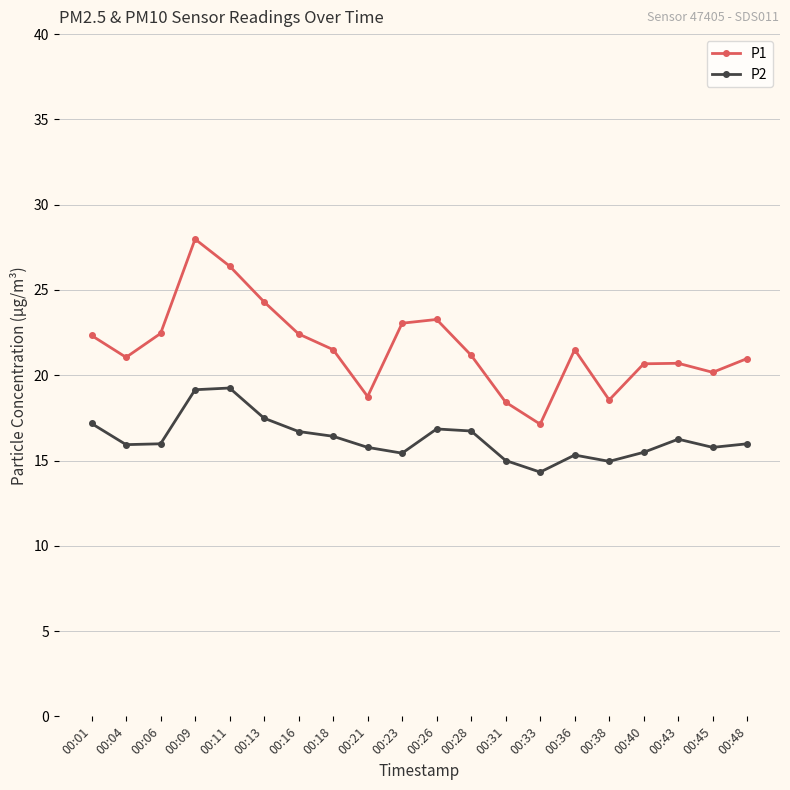

Which label corresponds to the largest value in the chart?

00:09